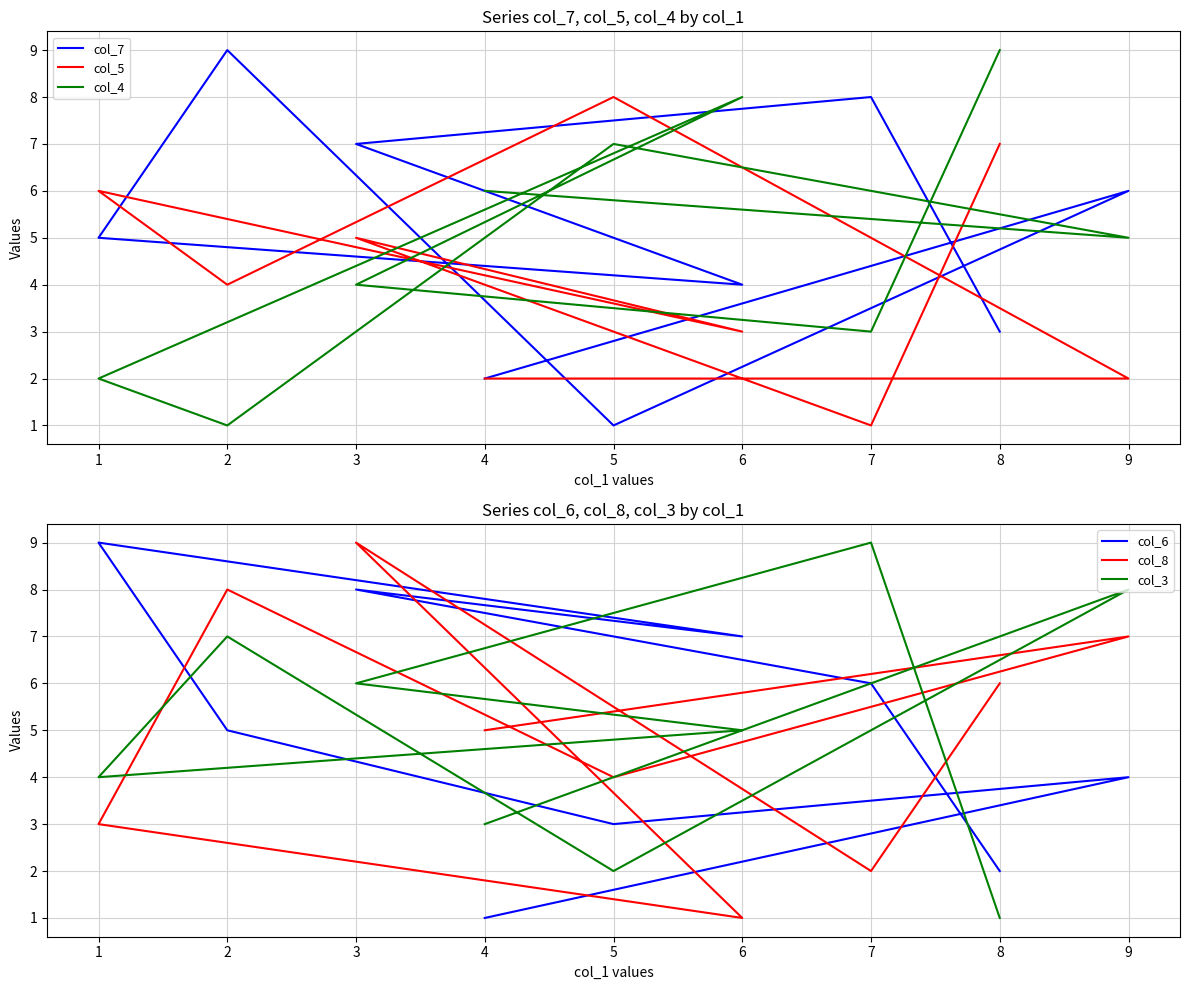

Read the col_7 value at 7.

8